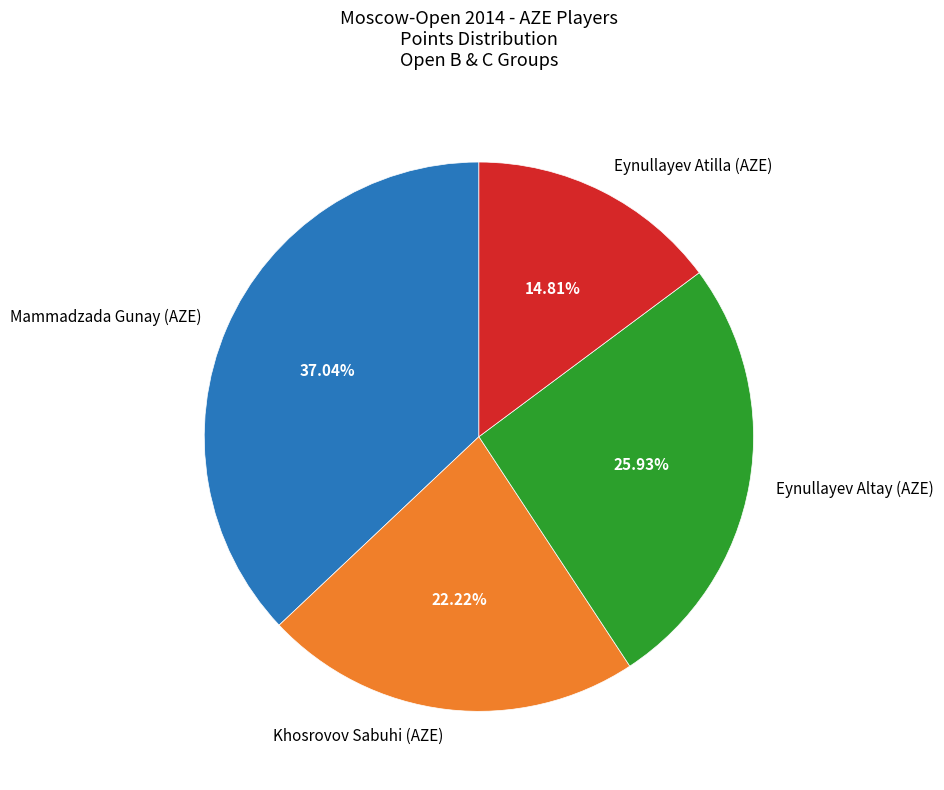

What is the largest slice in the pie chart?

Mammadzada Gunay (AZE)